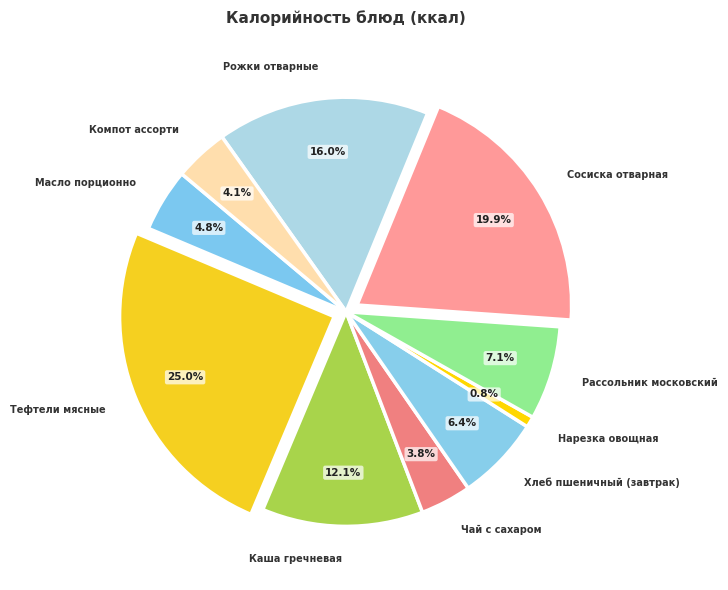

What percentage is the Нарезка овощная slice, to the nearest percent?

1%